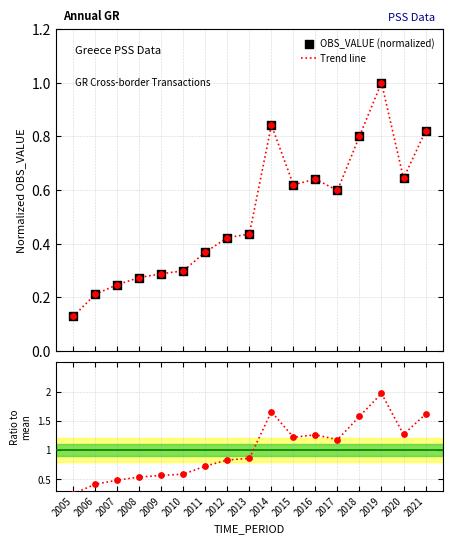

What is the maximum value for Trend line?

1.0